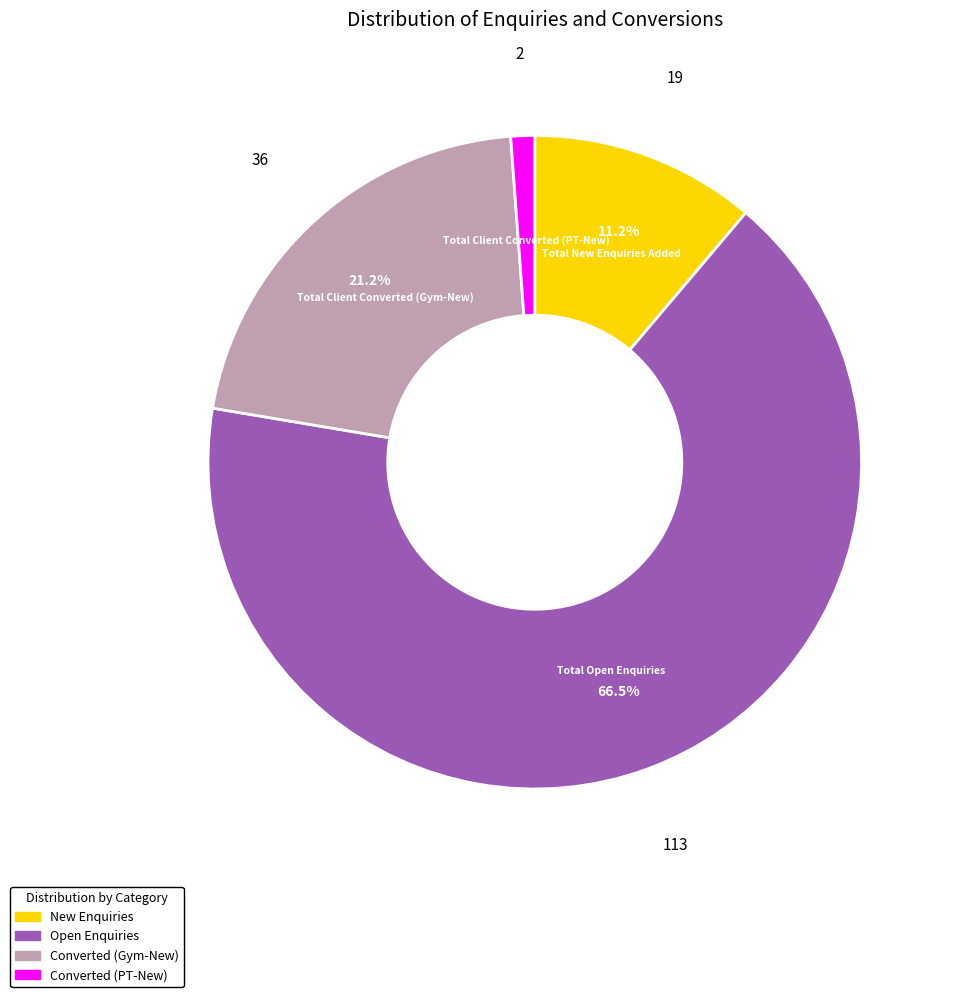

Does any single category account for the majority?

Yes